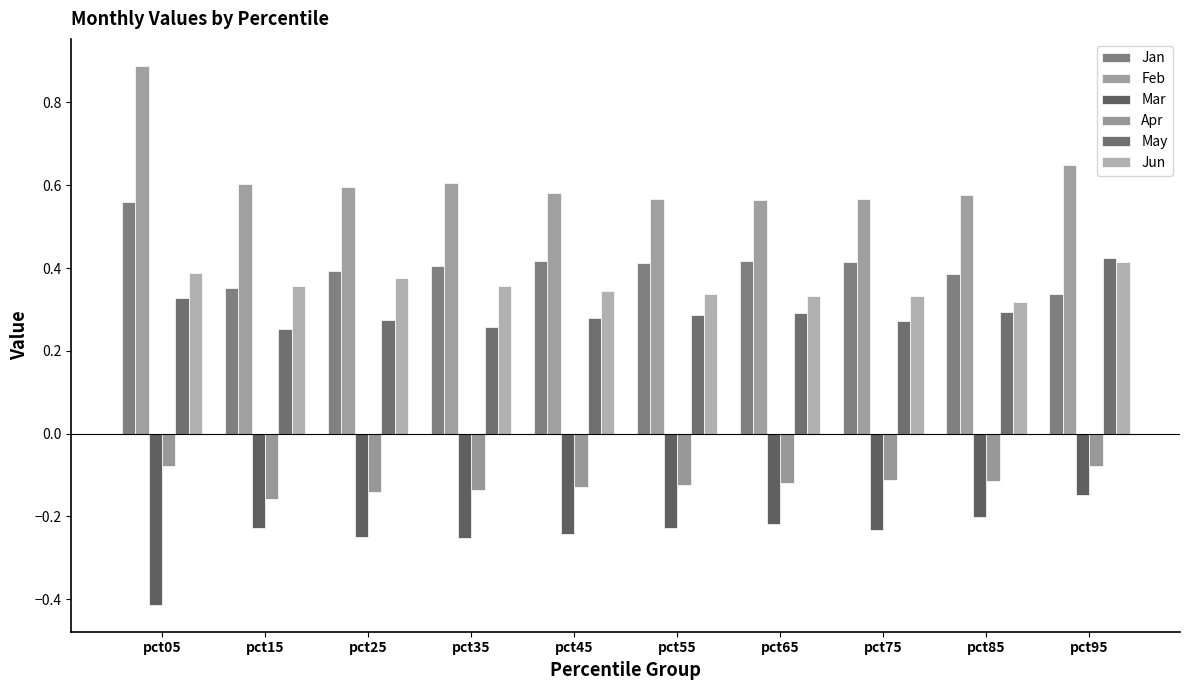

At which category is the sum across all series the highest?

pct05